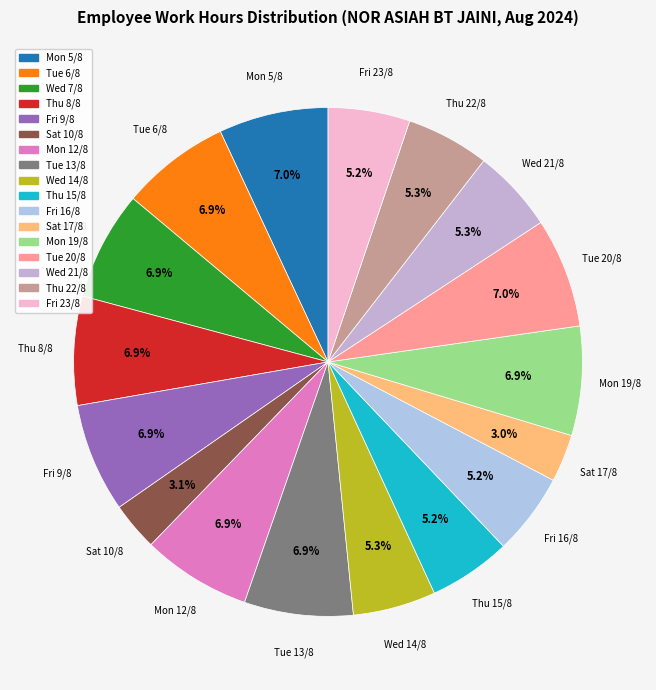

To the nearest percent, what percentage of the pie is Mon 19/8?

7%